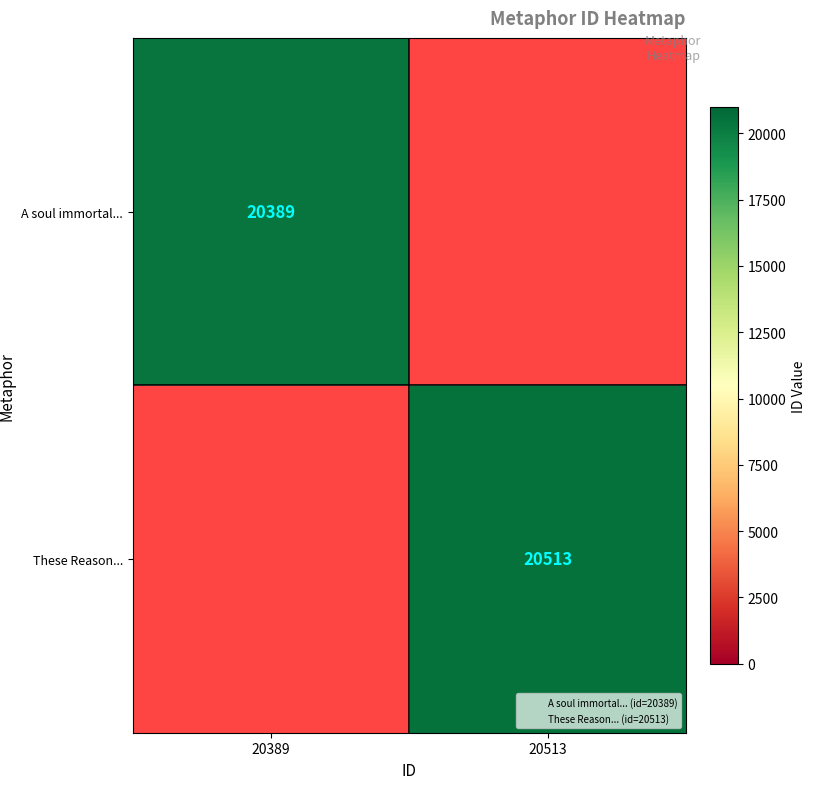

Is the value of These Reason... at 20513 greater than the value of A soul immortal... at 20389?

Yes